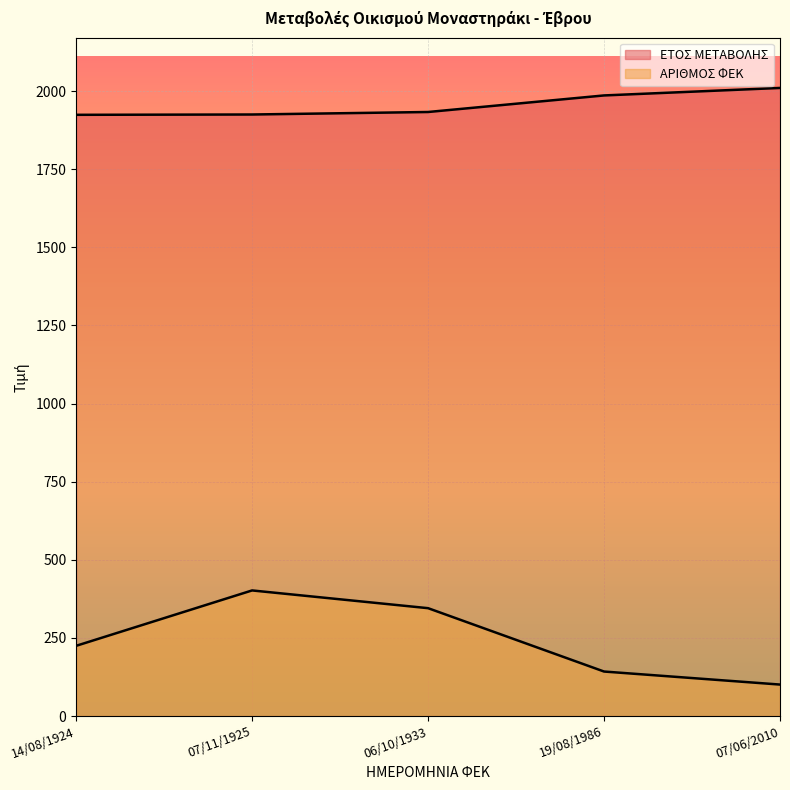

Between 14/08/1924 and 07/06/2010, which series saw the biggest shift?

ΑΡΙΘΜΟΣ ΦΕΚ